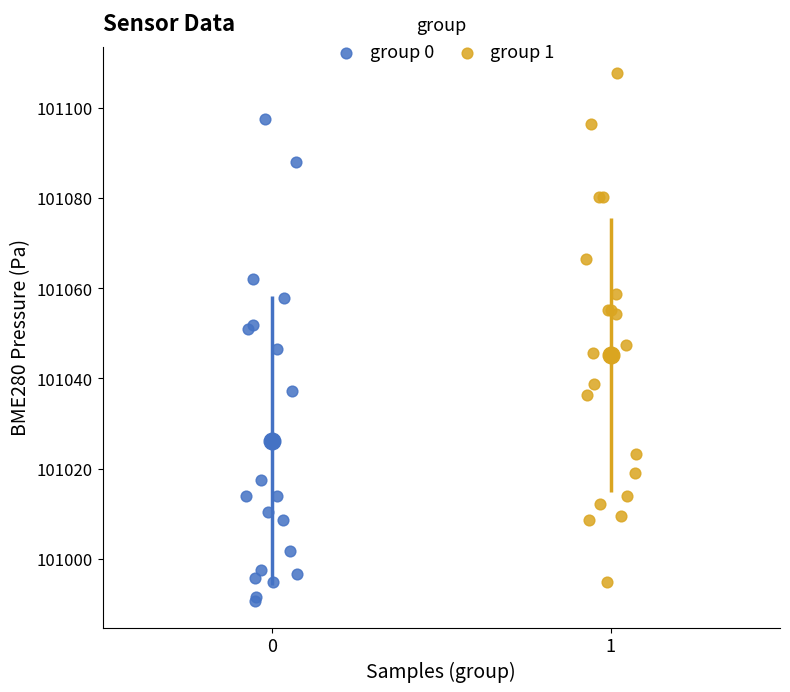

Which series has the widest spread of Y values?

group 1